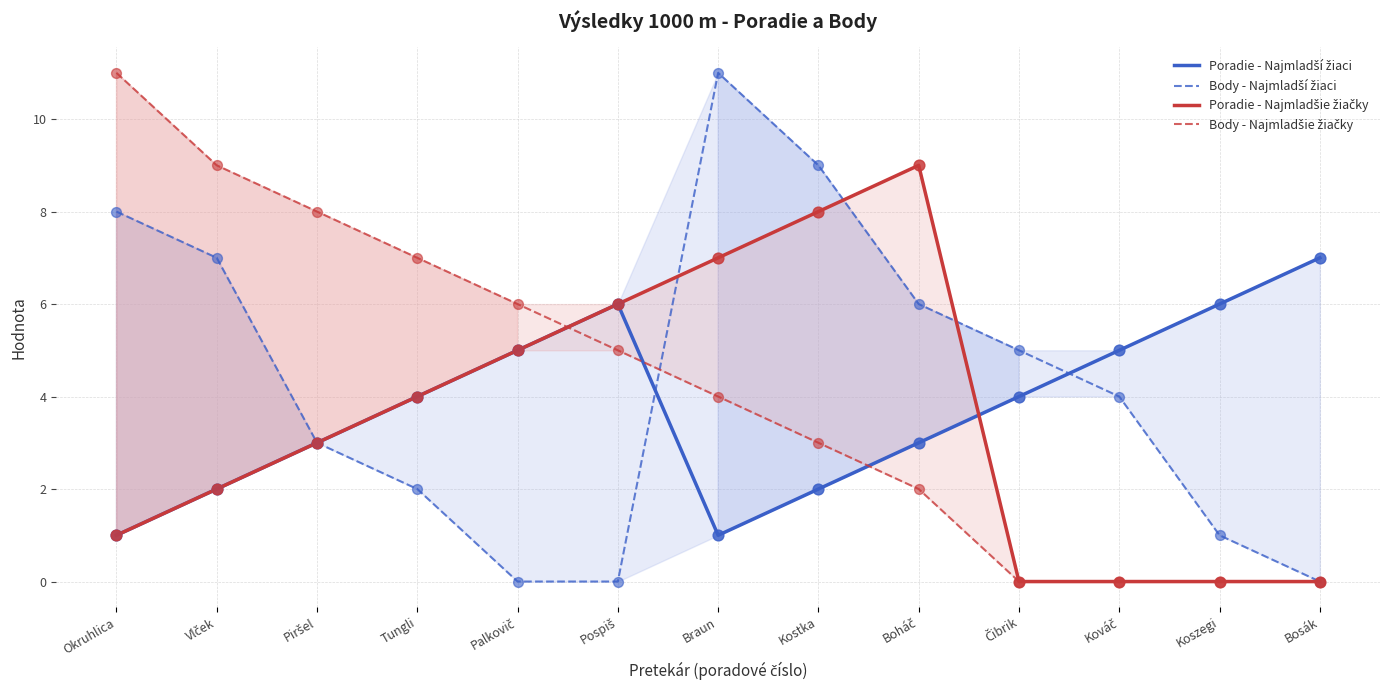

Which series reaches the maximum Y coordinate?

Body - Najmladší žiaci